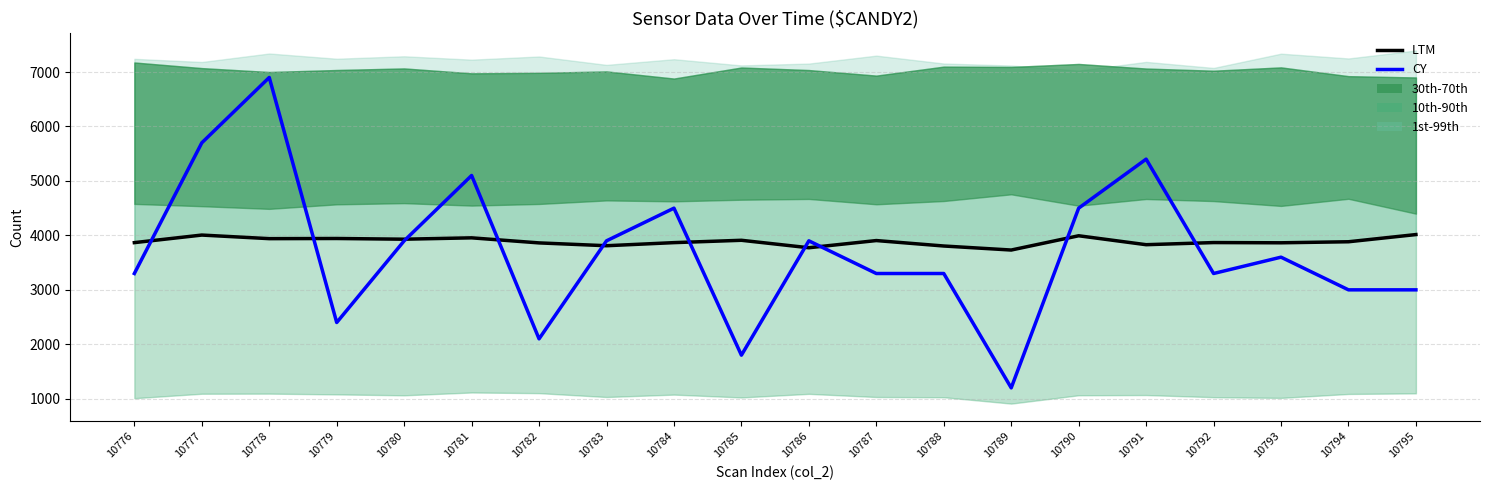

What is the smallest value displayed?

1200